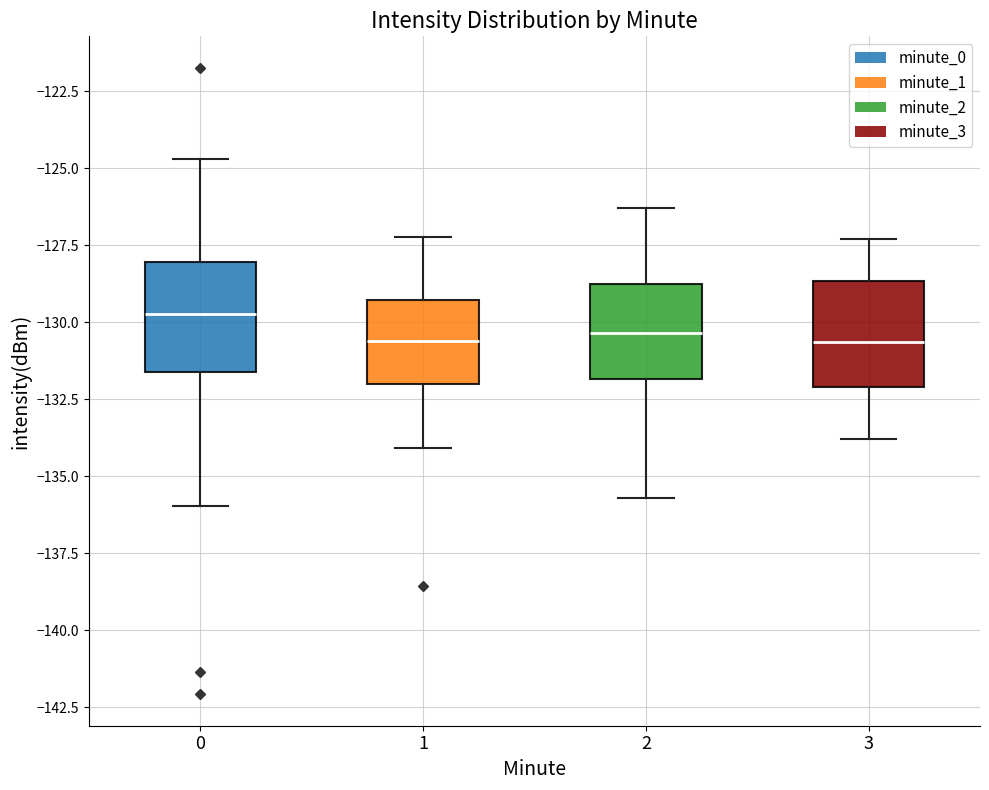

Reading left to right, transcribe this box plot: for each box, give where its median line is, the range the box spans, and where its two whiskers end, as read against the y-axis. The values are not printed on the chart, so give them approximately, as read against the axis.

0: median -129.5, box -131.5 to -128.0, whiskers -136.0 to -124.5
1: median -130.5, box -132.0 to -129.5, whiskers -134.0 to -127.0
2: median -130.5, box -132.0 to -128.5, whiskers -135.5 to -126.5
3: median -130.5, box -132.0 to -128.5, whiskers -134.0 to -127.5